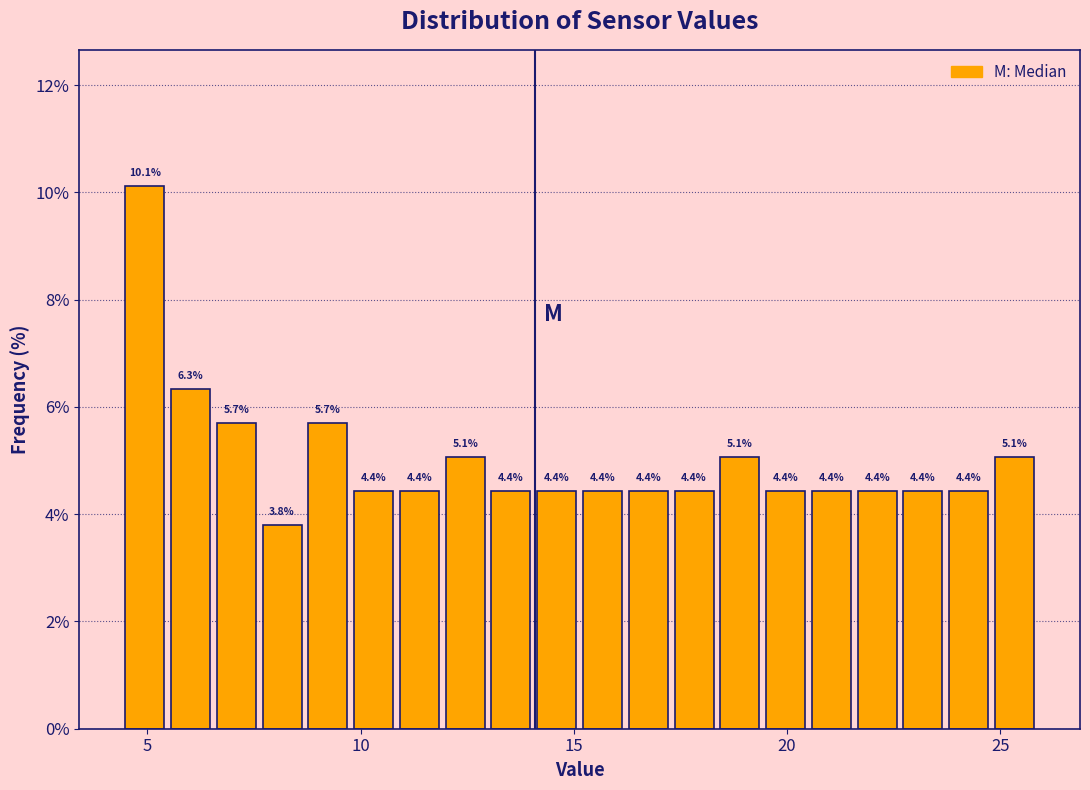

Around what value on the x-axis is the tallest bar? Give the approximate position of its centre, as read against the axis.

5.0